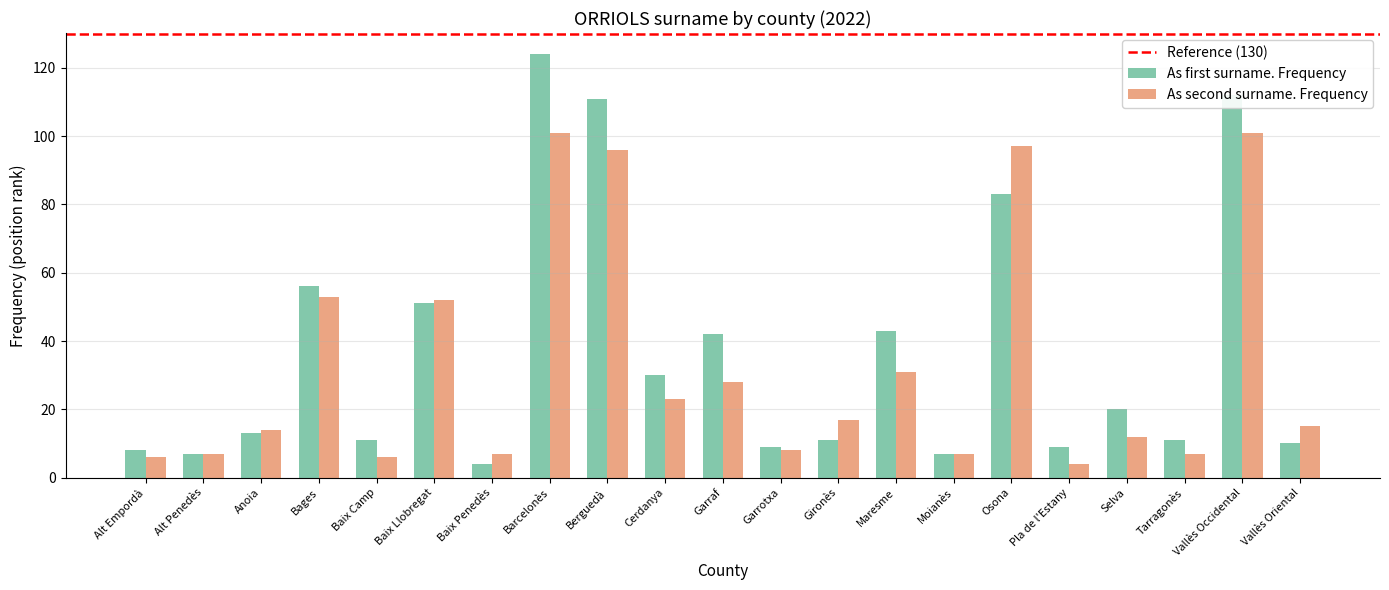

What is the label of the 2nd bar from the right?

Vallès Occidental